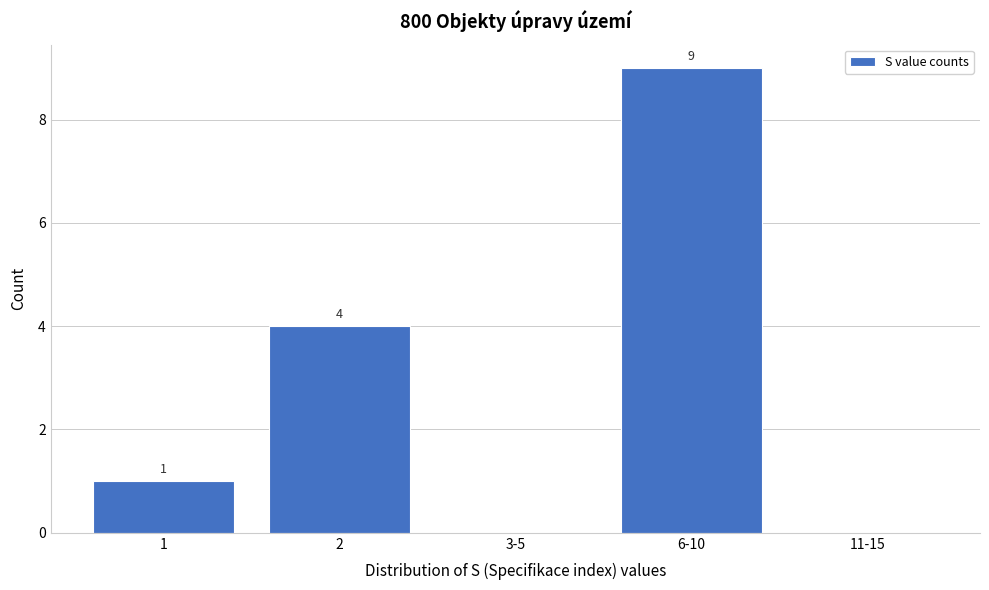

Reading right to left, list all the values displayed in this chart.

11-15=0	6-10=9	3-5=0	2=4	1=1